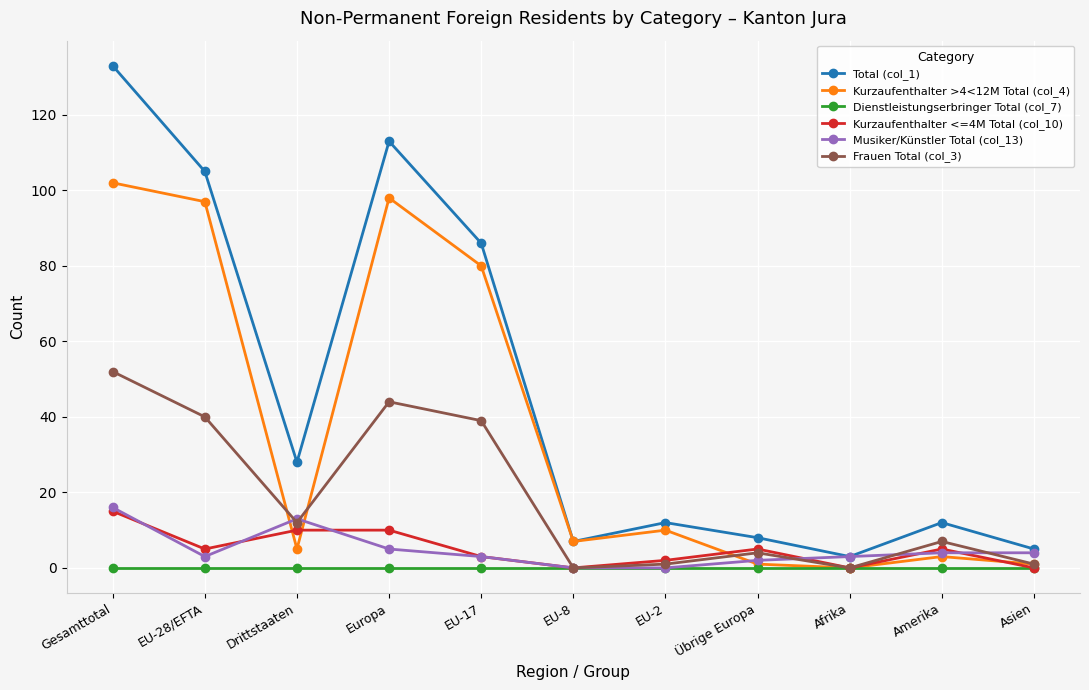

Reading left to right, transcribe all the data shown in this chart.

Total (col_1): Gesamttotal=133	EU-28/EFTA=105	Drittstaaten=28	Europa=113	EU-17=86	EU-8=7	EU-2=12	Übrige Europa=8	Afrika=3	Amerika=12	Asien=5
Kurzaufenthalter >4<12M Total (col_4): Gesamttotal=102	EU-28/EFTA=97	Drittstaaten=5	Europa=98	EU-17=80	EU-8=7	EU-2=10	Übrige Europa=1	Afrika=0	Amerika=3	Asien=1
Dienstleistungserbringer Total (col_7): Gesamttotal=0	EU-28/EFTA=0	Drittstaaten=0	Europa=0	EU-17=0	EU-8=0	EU-2=0	Übrige Europa=0	Afrika=0	Amerika=0	Asien=0
Kurzaufenthalter <=4M Total (col_10): Gesamttotal=15	EU-28/EFTA=5	Drittstaaten=10	Europa=10	EU-17=3	EU-8=0	EU-2=2	Übrige Europa=5	Afrika=0	Amerika=5	Asien=0
Musiker/Künstler Total (col_13): Gesamttotal=16	EU-28/EFTA=3	Drittstaaten=13	Europa=5	EU-17=3	EU-8=0	EU-2=0	Übrige Europa=2	Afrika=3	Amerika=4	Asien=4
Frauen Total (col_3): Gesamttotal=52	EU-28/EFTA=40	Drittstaaten=12	Europa=44	EU-17=39	EU-8=0	EU-2=1	Übrige Europa=4	Afrika=0	Amerika=7	Asien=1